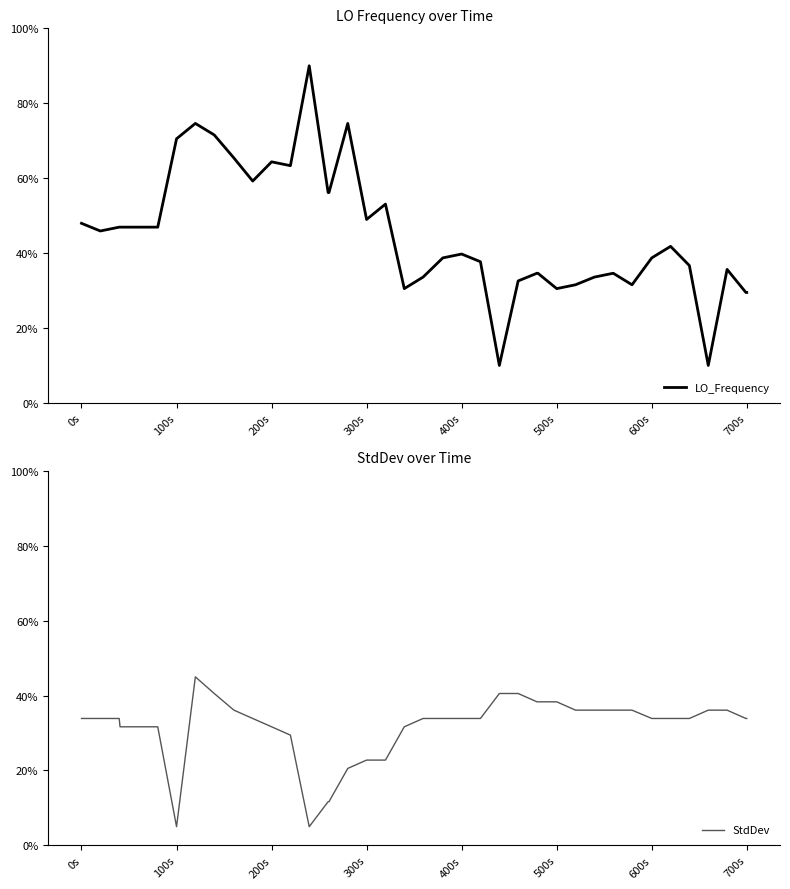

Reading left to right, list all the values displayed in this chart.

LO_Frequency: 47.9	45.9	46.9	46.9	46.9	46.9	70.5	74.6	71.5	65.4	59.2	64.4	63.3	90.0	56.2	56.2	74.6	49.0	53.1	30.5	33.6	38.7	39.7	37.7	10.0	32.6	34.6	34.6	30.5	31.5	33.6	34.6	31.5	38.7	41.8	36.7	10.0	35.6	29.5	29.5
StdDev: 33.9	33.9	33.9	31.7	31.7	31.7	5.0	45.0	40.6	36.1	33.9	31.7	29.4	5.0	11.7	11.7	20.6	22.8	22.8	31.7	33.9	33.9	33.9	33.9	40.6	40.6	38.3	38.3	38.3	36.1	36.1	36.1	36.1	33.9	33.9	33.9	36.1	36.1	33.9	33.9